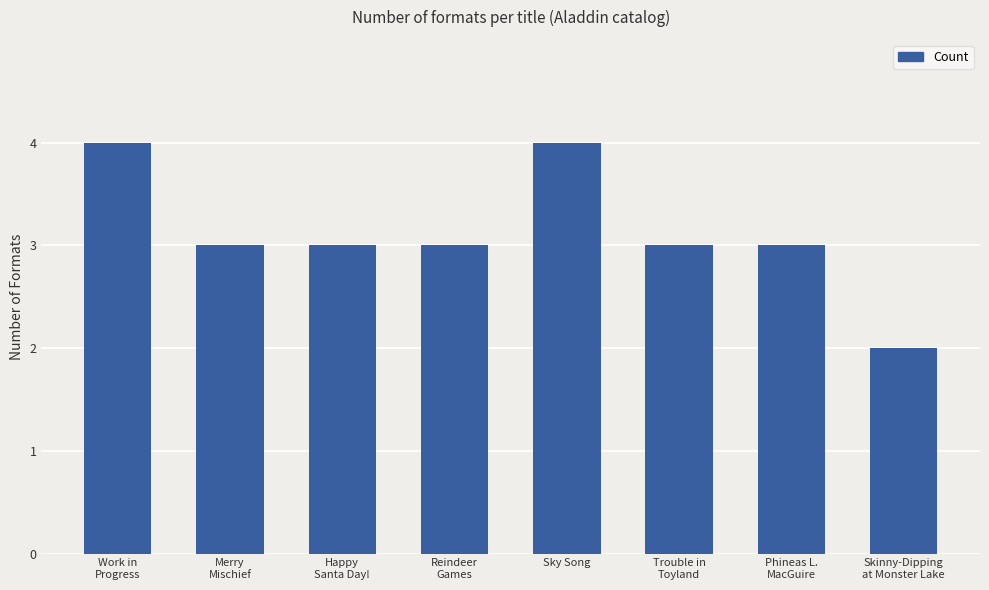

What is the greatest value displayed?

4